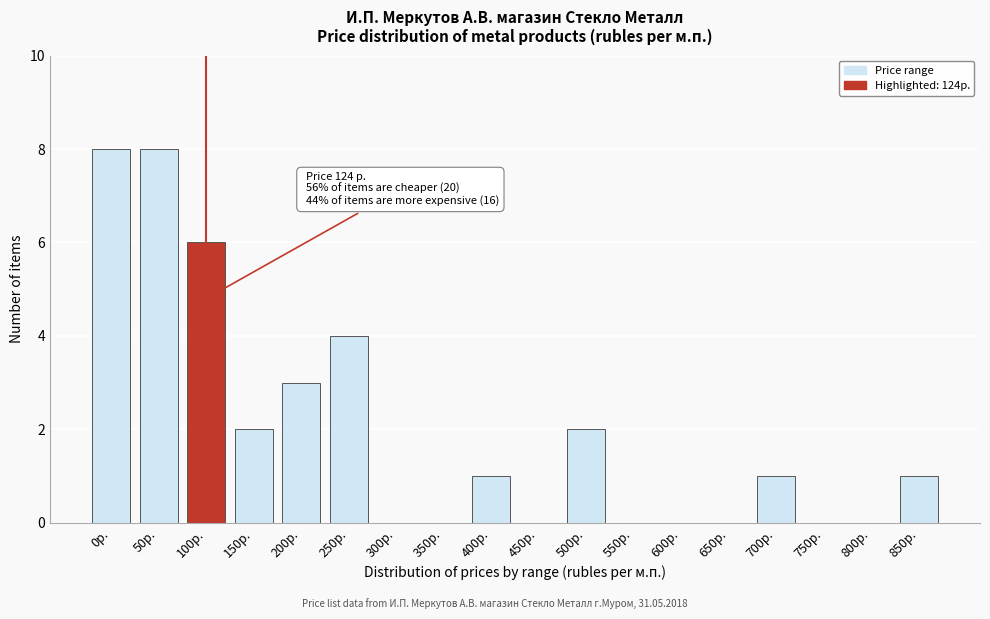

Reading left to right, extract all data points from this chart.

0р.=8	50р.=8	100р.=6	150р.=2	200р.=3	250р.=4	300р.=0	350р.=0	400р.=1	450р.=0	500р.=2	550р.=0	600р.=0	650р.=0	700р.=1	750р.=0	800р.=0	850р.=1